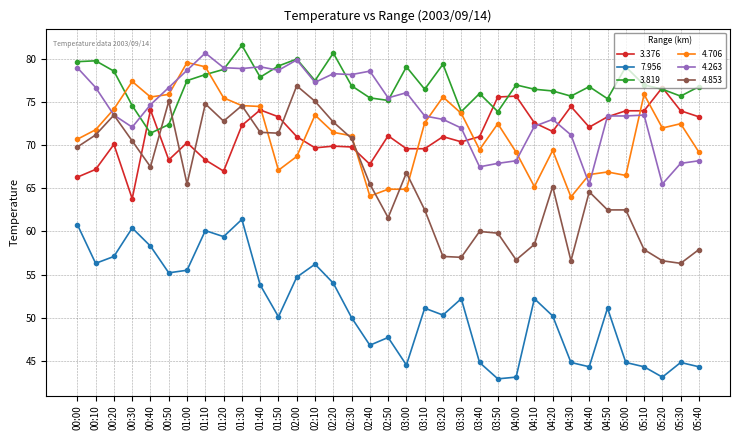

Does the chart display data point markers on the line(s)?

Yes